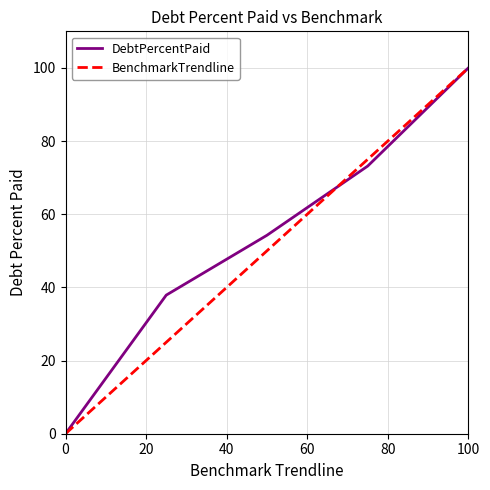

What is the maximum value shown in the chart?

100.0